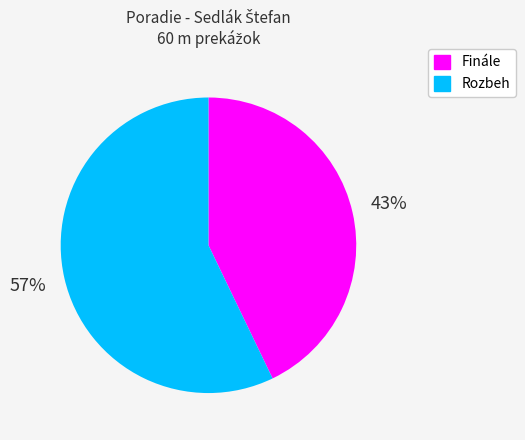

Rank the categories by value from lowest to highest.

Finále, Rozbeh